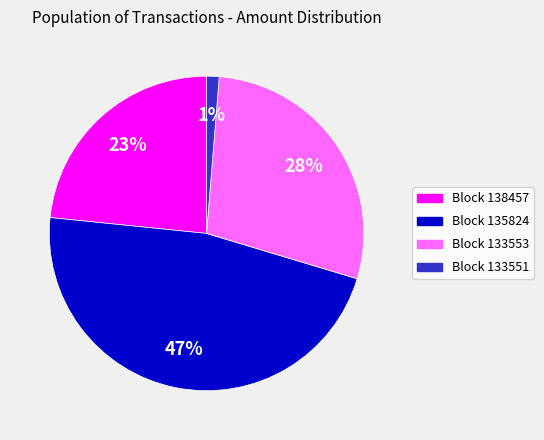

To the nearest percent, what is the average slice percentage?

25%